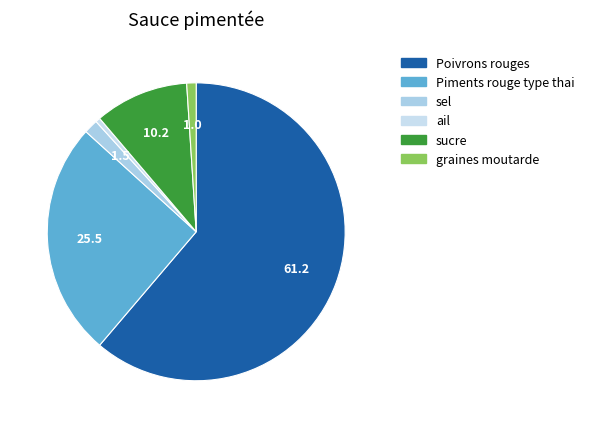

What is the largest slice in the pie chart?

Poivrons rouges